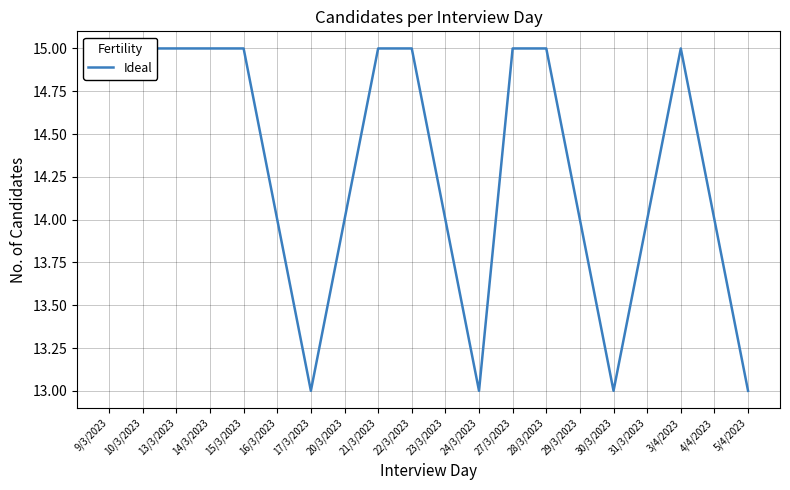

Where is the first local maximum?

3/4/2023